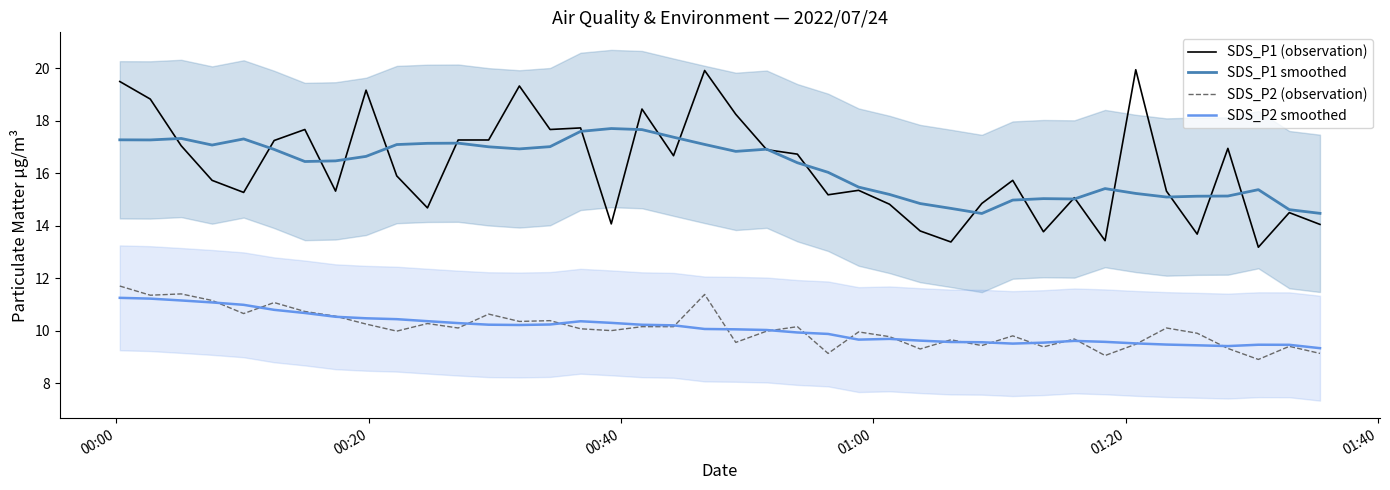

True or false: SDS_P1 smoothed and SDS_P2 (observation) intersect in this chart.

False